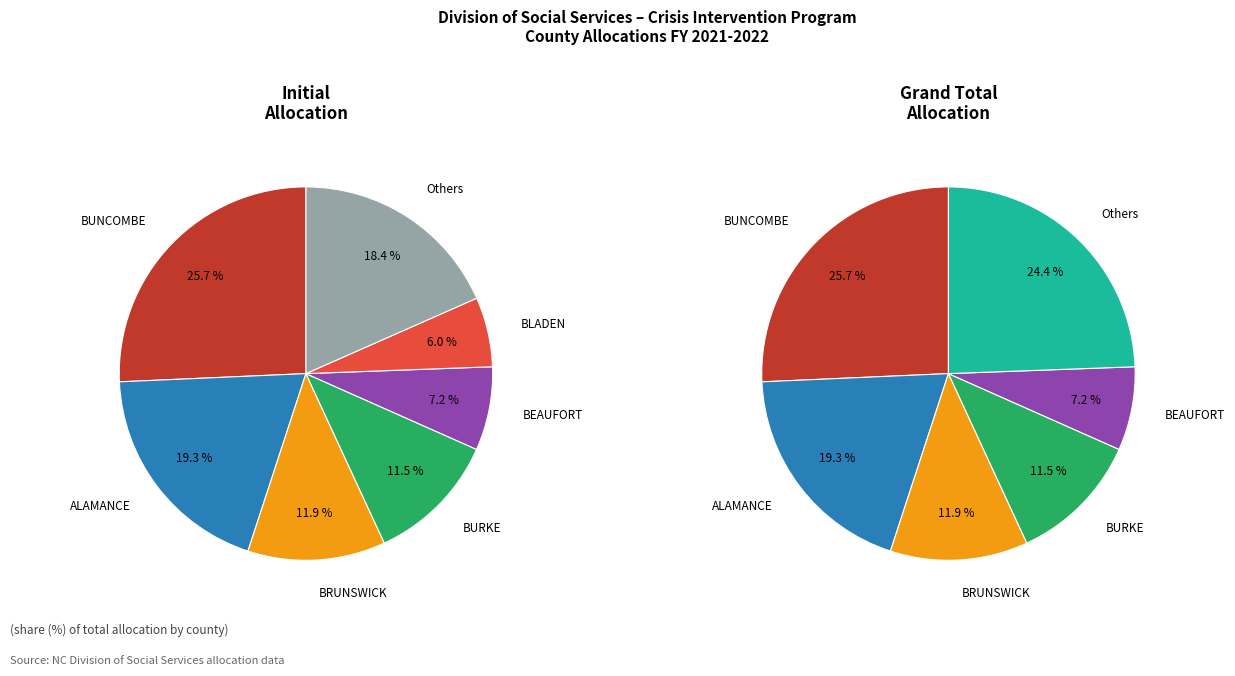

What percentage do BUNCOMBE and ALEXANDER together represent?

29.1%